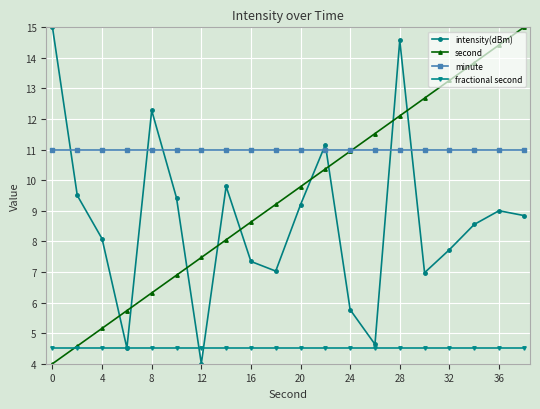

In intensity(dBm), how many points are lower than both neighbors (excluding endpoints)?

5